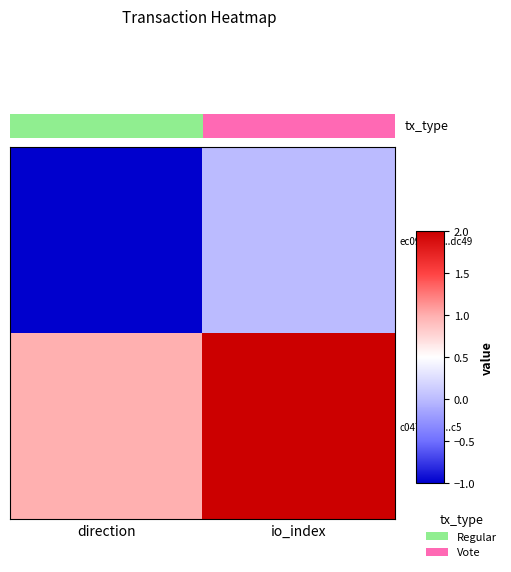

List the labels in order of c047aa7b...c5 value, smallest first.

direction, io_index